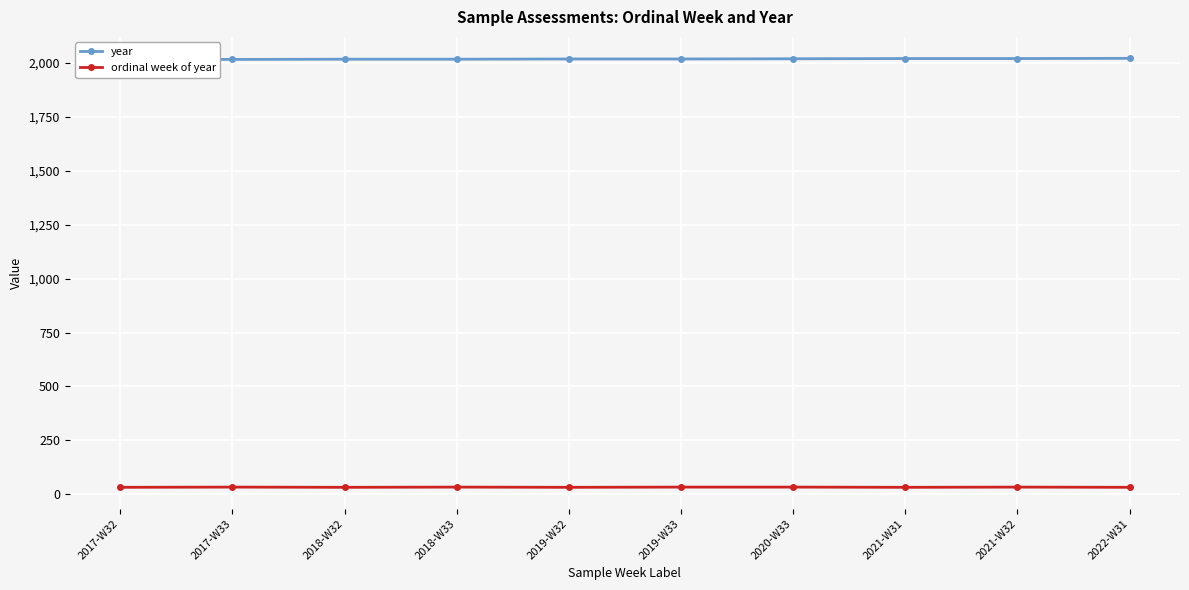

Which category has the highest value in the ordinal week of year series?

2017-W33